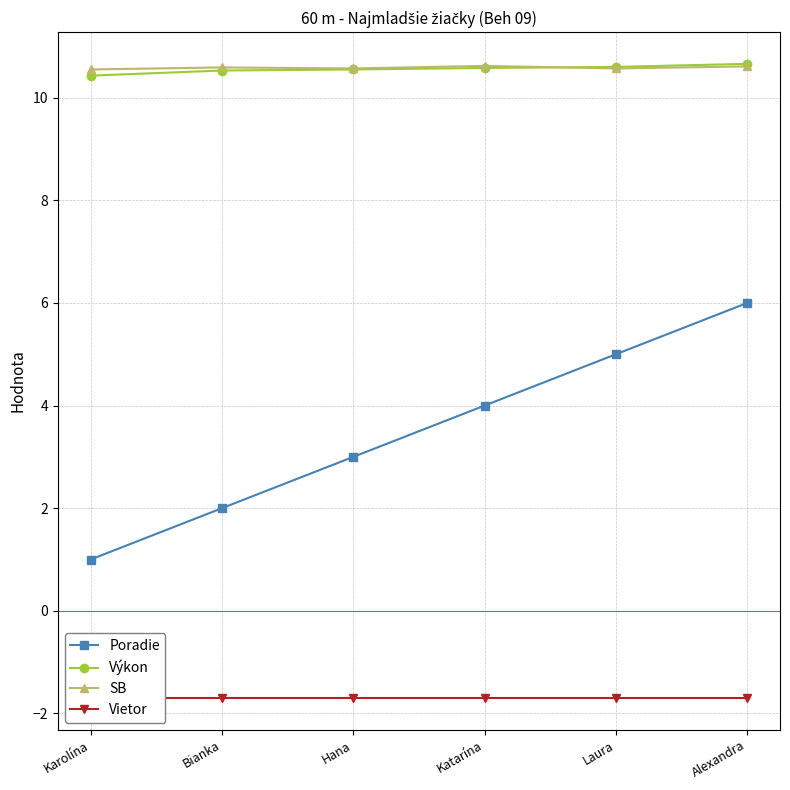

Which category has the lowest value across all series?

Karolína